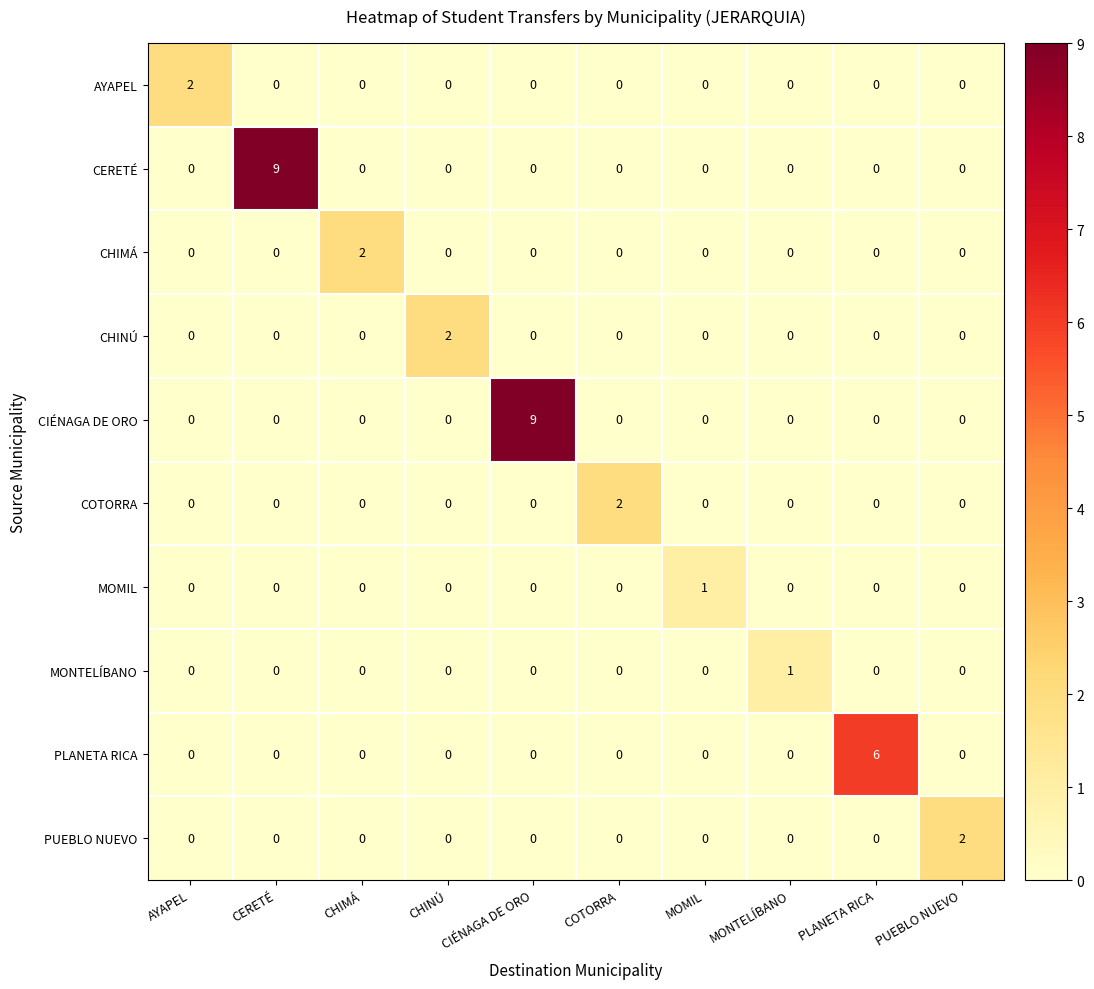

The AYAPEL series shows -1 at CERETÉ. True or false?

False